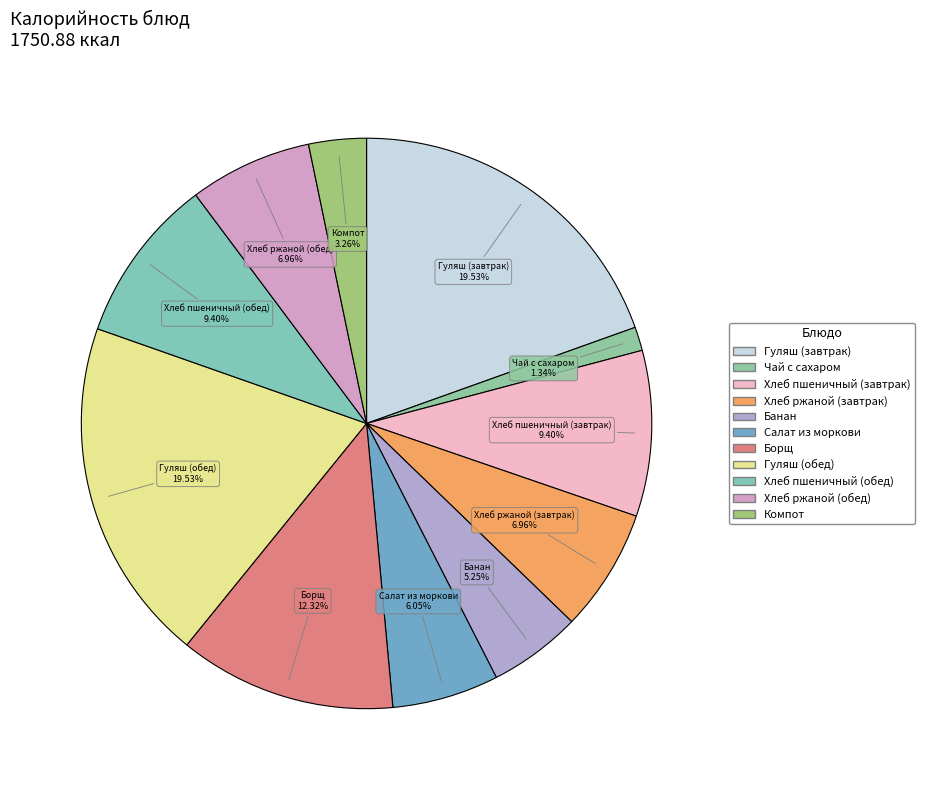

To the nearest percent, what portion does Банан represent?

5%